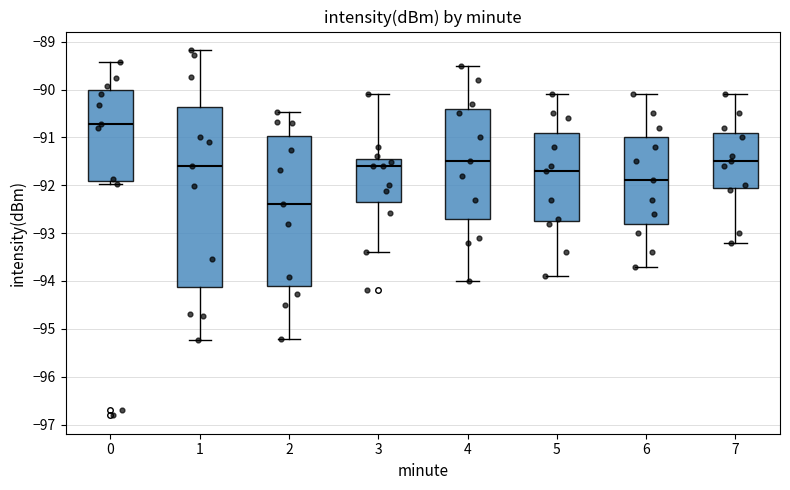

Where does the median line of the box at x = 1 sit on the y-axis? The values are not printed on the chart, so give them approximately, as read against the axis.

-91.6